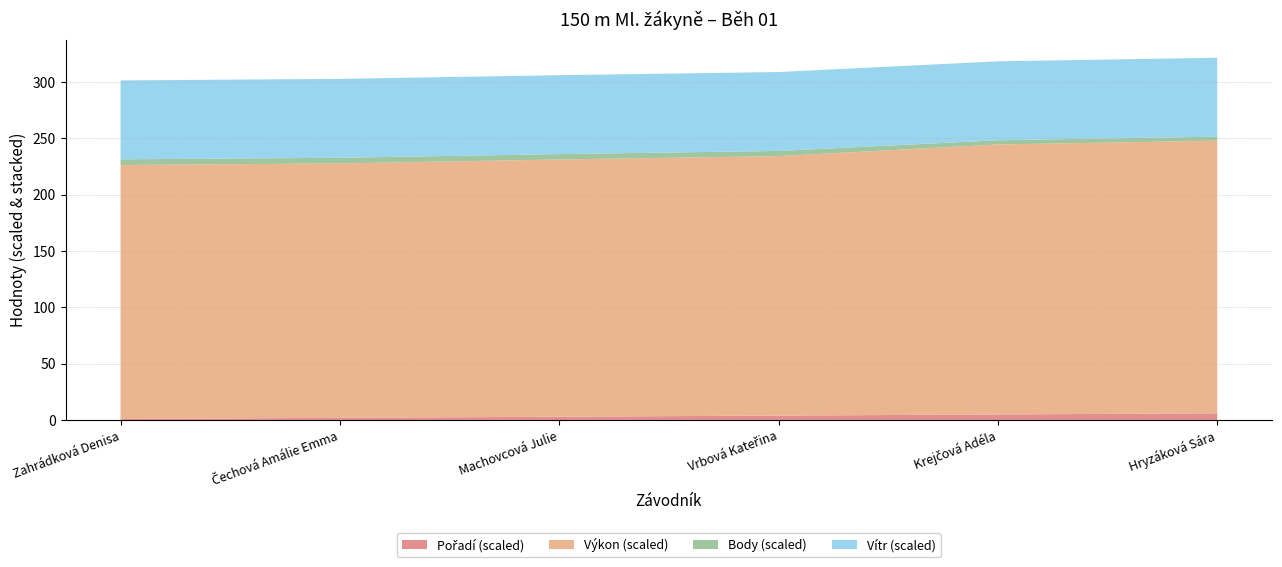

Reading left to right, extract all data points from this chart.

Pořadí: Zahrádková Denisa=1.0	Čechová Amálie Emma=2.0	Machovcová Julie=3.0	Vrbová Kateřina=4.0	Krejčová Adéla=5.0	Hryzáková Sára=6.0
Výkon: Zahrádková Denisa=22.5	Čechová Amálie Emma=22.6	Machovcová Julie=22.8	Vrbová Kateřina=23.0	Krejčová Adéla=23.9	Hryzáková Sára=24.2
Body: Zahrádková Denisa=506.0	Čechová Amálie Emma=502.0	Machovcová Julie=478.0	Vrbová Kateřina=459.0	Krejčová Adéla=377.0	Hryzáková Sára=357.0
Vítr: Zahrádková Denisa=0.7	Čechová Amálie Emma=0.7	Machovcová Julie=0.7	Vrbová Kateřina=0.7	Krejčová Adéla=0.7	Hryzáková Sára=0.7